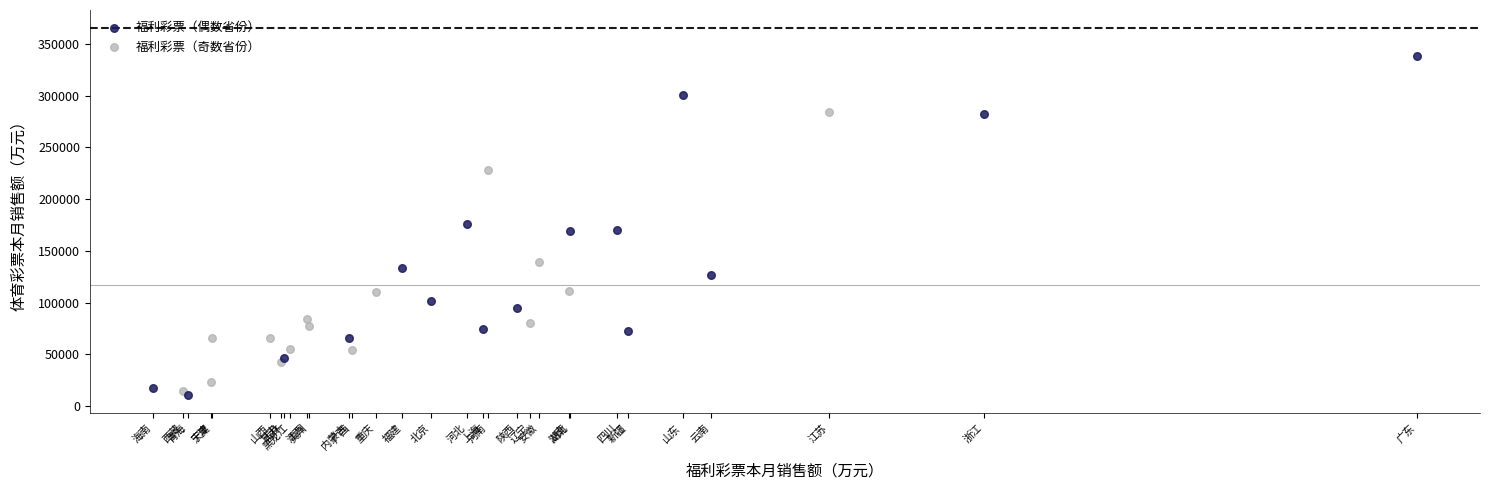

Which series has the largest Y range (max minus min)?

福利彩票（偶数省份）